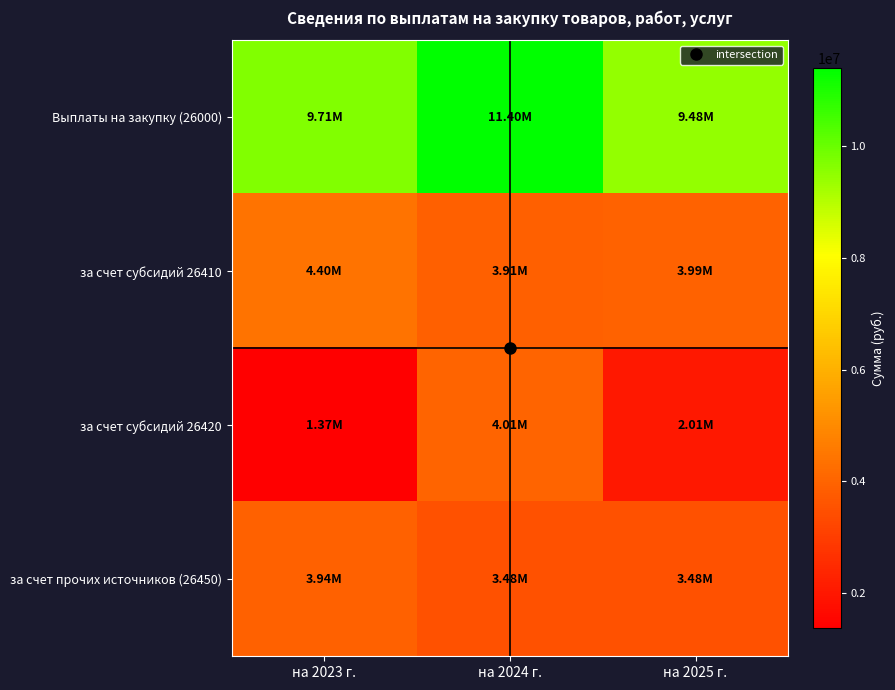

Reading right to left, extract all data points from this chart.

Выплаты на закупку (26000): на 2025 г.=9476810.0	на 2024 г.=11399810.0	на 2023 г.=9714221.8
за счет субсидий 26410: на 2025 г.=3986240.0	на 2024 г.=3909240.0	на 2023 г.=4402385.4
за счет субсидий 26420: на 2025 г.=2005590.0	на 2024 г.=4005590.0	на 2023 г.=1366957.2
за счет прочих источников (26450): на 2025 г.=3484980.0	на 2024 г.=3484980.0	на 2023 г.=3944879.2